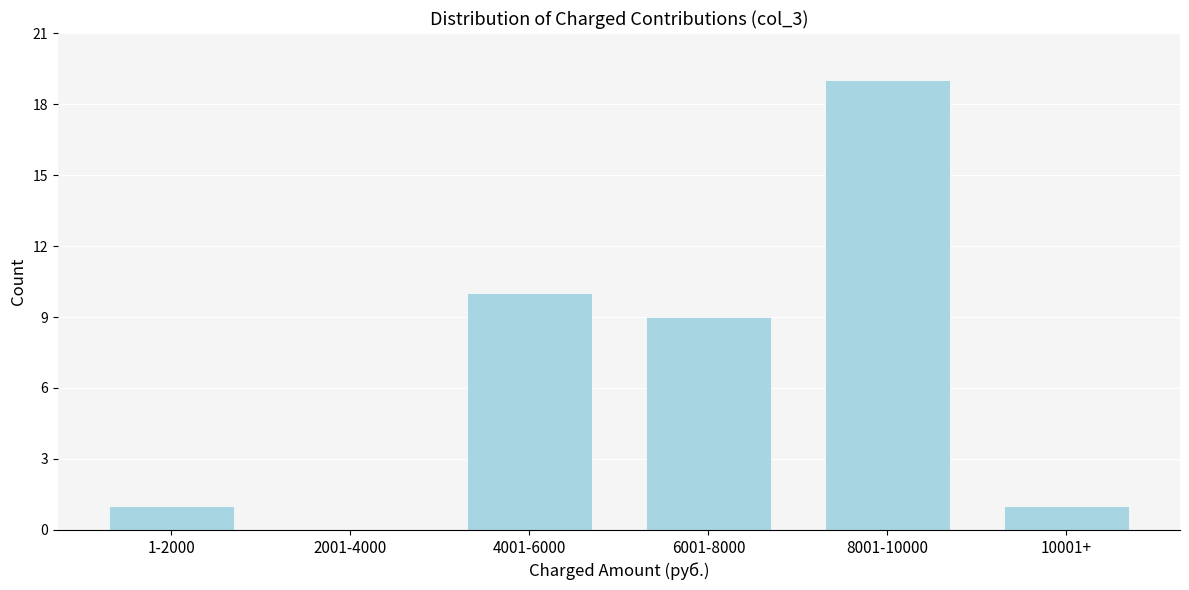

Reading left to right, transcribe all the data shown in this chart.

1-2000=1	2001-4000=0	4001-6000=10	6001-8000=9	8001-10000=19	10001+=1